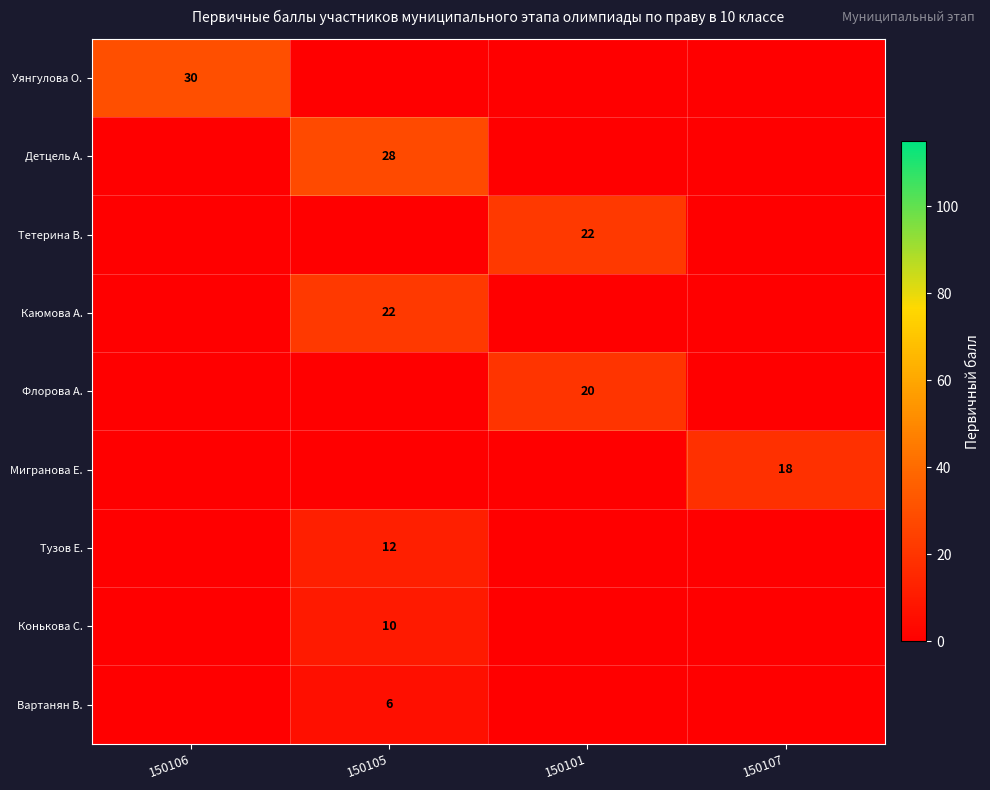

How many values in the Мигранова Е. series exceed 0?

1